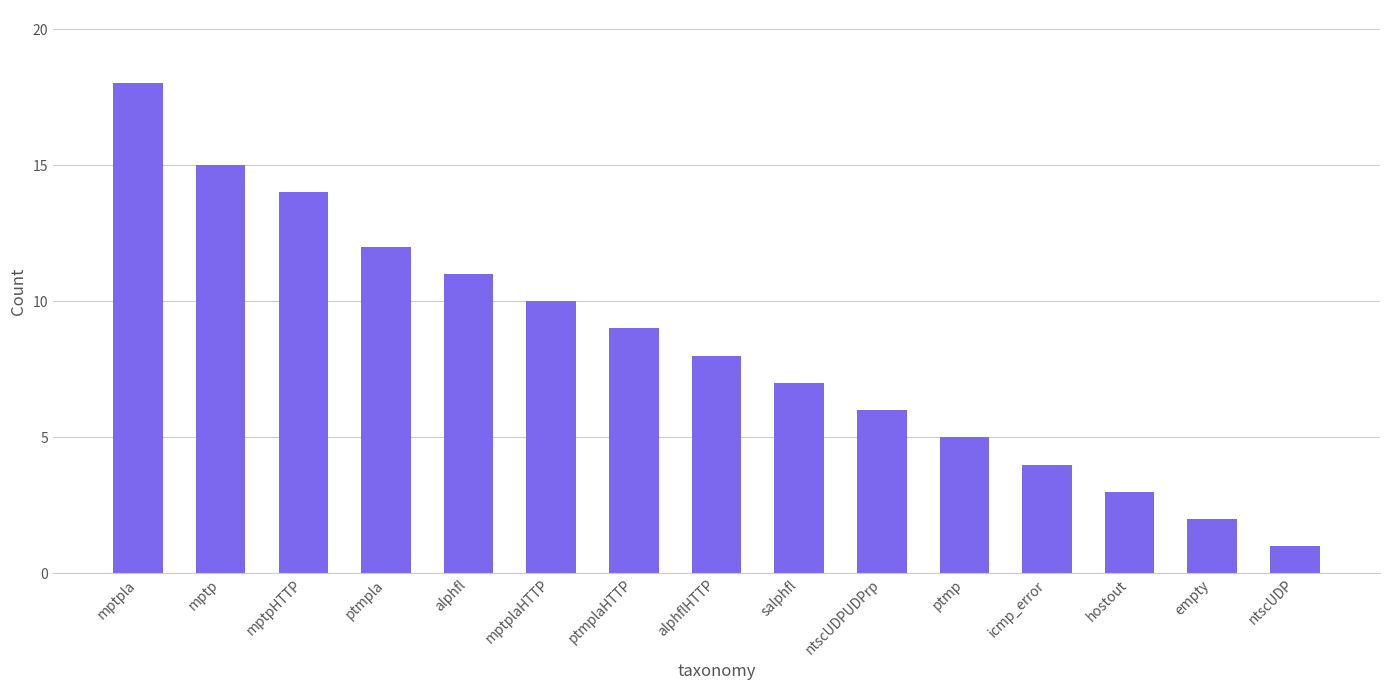

List the labels in order of value, smallest first.

ntscUDP, empty, hostout, icmp_error, ptmp, ntscUDPUDPrp, salphfl, alphflHTTP, ptmplaHTTP, mptplaHTTP, alphfl, ptmpla, mptpHTTP, mptp, mptpla